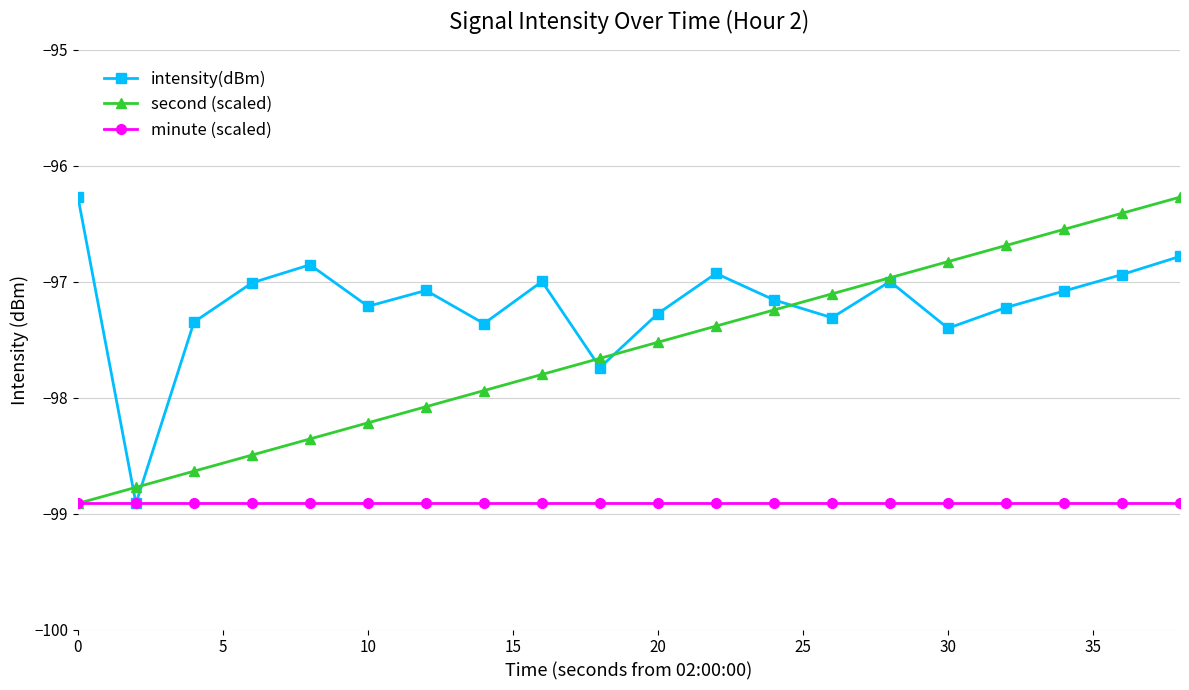

Which series has the largest total across all categories?

intensity(dBm)